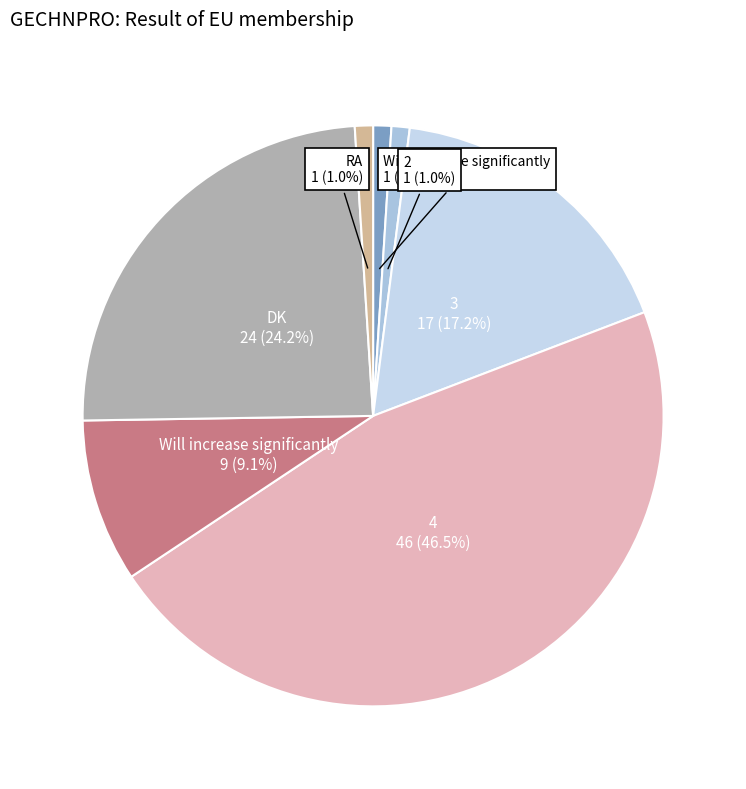

Count the number of slices in the pie.

7